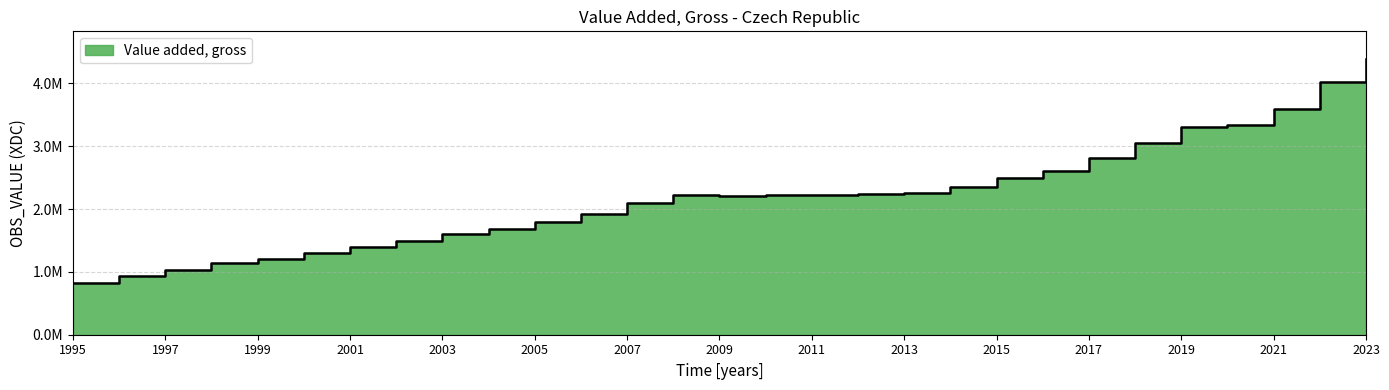

Reading left to right, extract all data points from this chart.

821056	927637	1023317	1141598	1212724	1297032	1396647	1495477	1599085	1679578	1791962	1920499	2095414	2229613	2204151	2227549	2221372	2239298	2262582	2355114	2500360	2612003	2815824	3052304	3299045	3332288	3589275	4016283	4388349